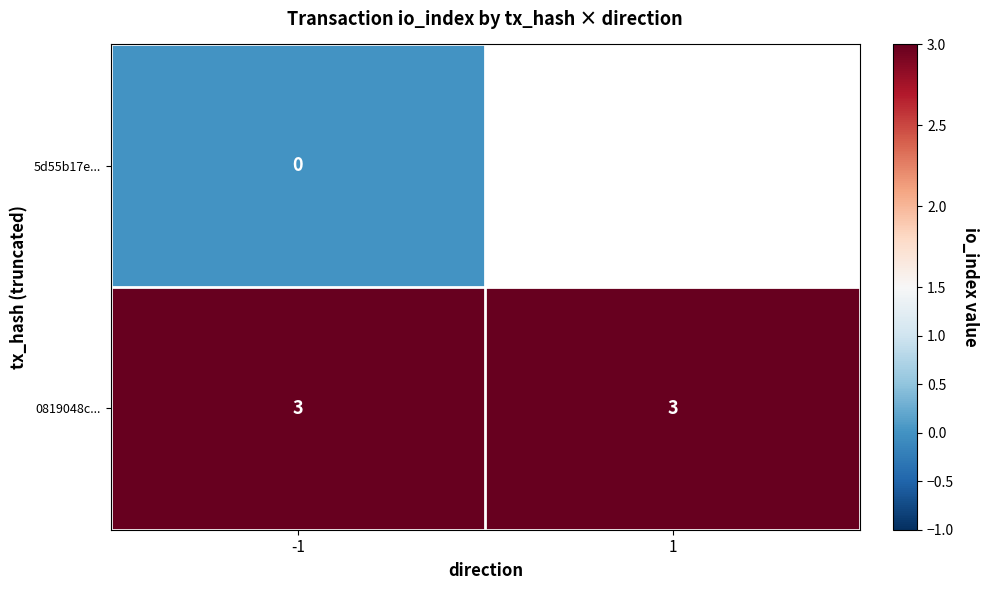

How many categories are shown in the chart?

2